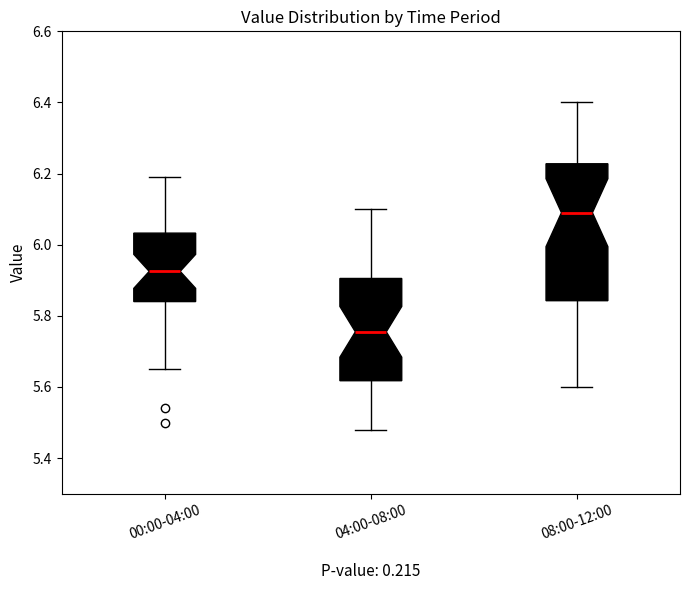

Reading left to right, read every box against the y-axis: the position of its median line, the range the box covers, and the ends of its whiskers. The values are not printed on the chart, so give them approximately, as read against the axis.

00:00-04:00: median 5.92, box 5.84 to 6.04, whiskers 5.66 to 6.20
04:00-08:00: median 5.76, box 5.62 to 5.90, whiskers 5.48 to 6.10
08:00-12:00: median 6.10, box 5.84 to 6.22, whiskers 5.60 to 6.40